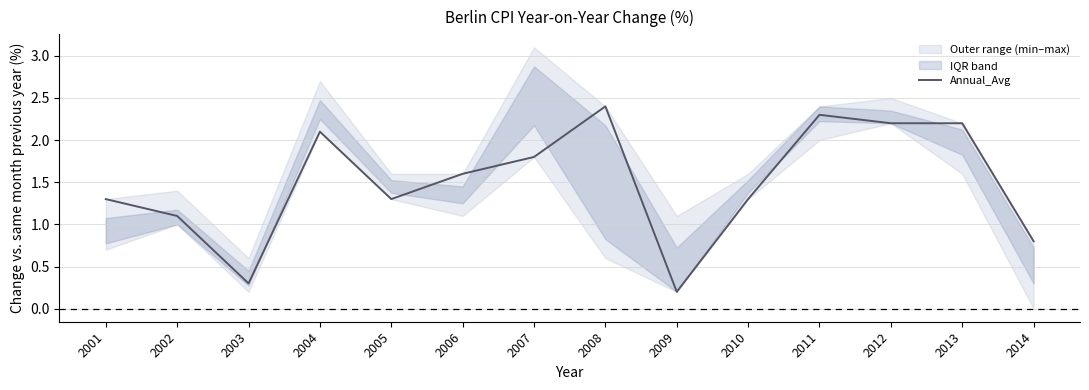

How many lines are shown in the chart?

1